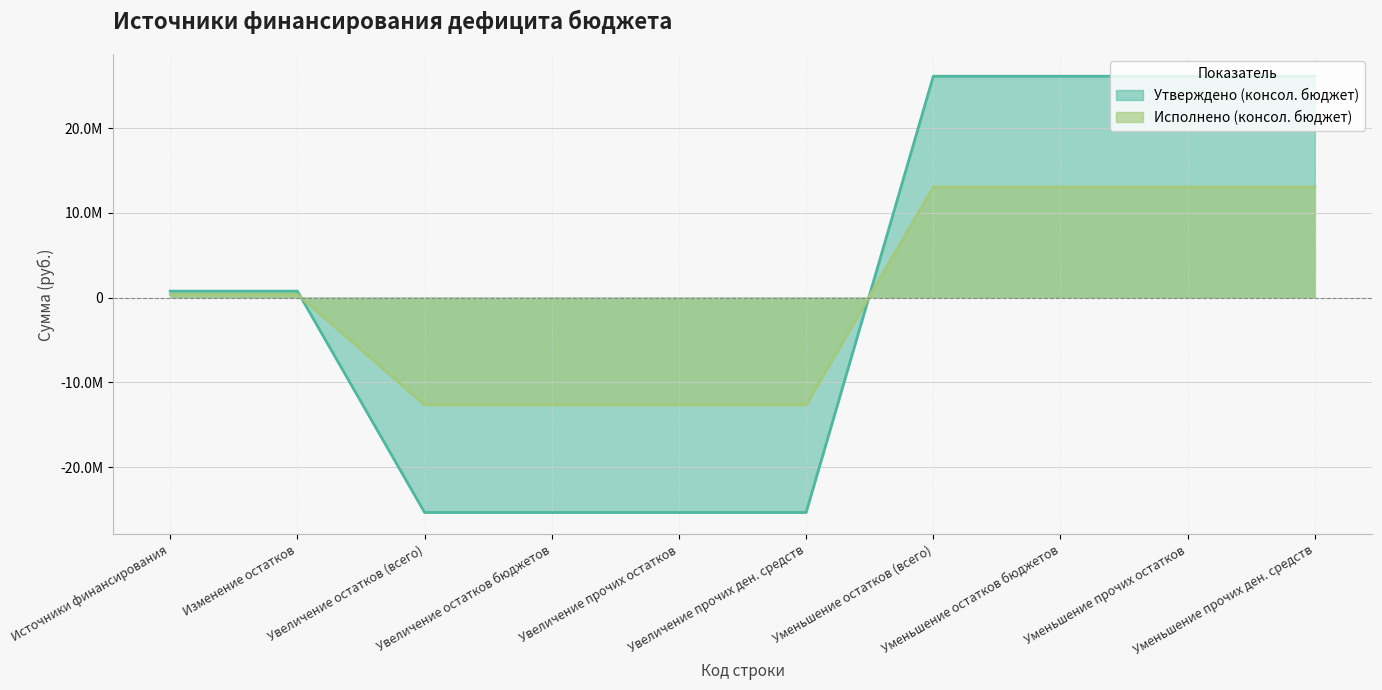

How many negative values does the Утверждено (консол. бюджет) series have?

4